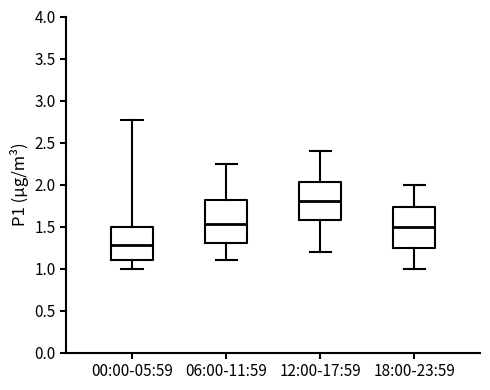

Where does the upper whisker of the box for 06:00-11:59 end on the y-axis? The values are not printed on the chart, so give them approximately, as read against the axis.

2.25